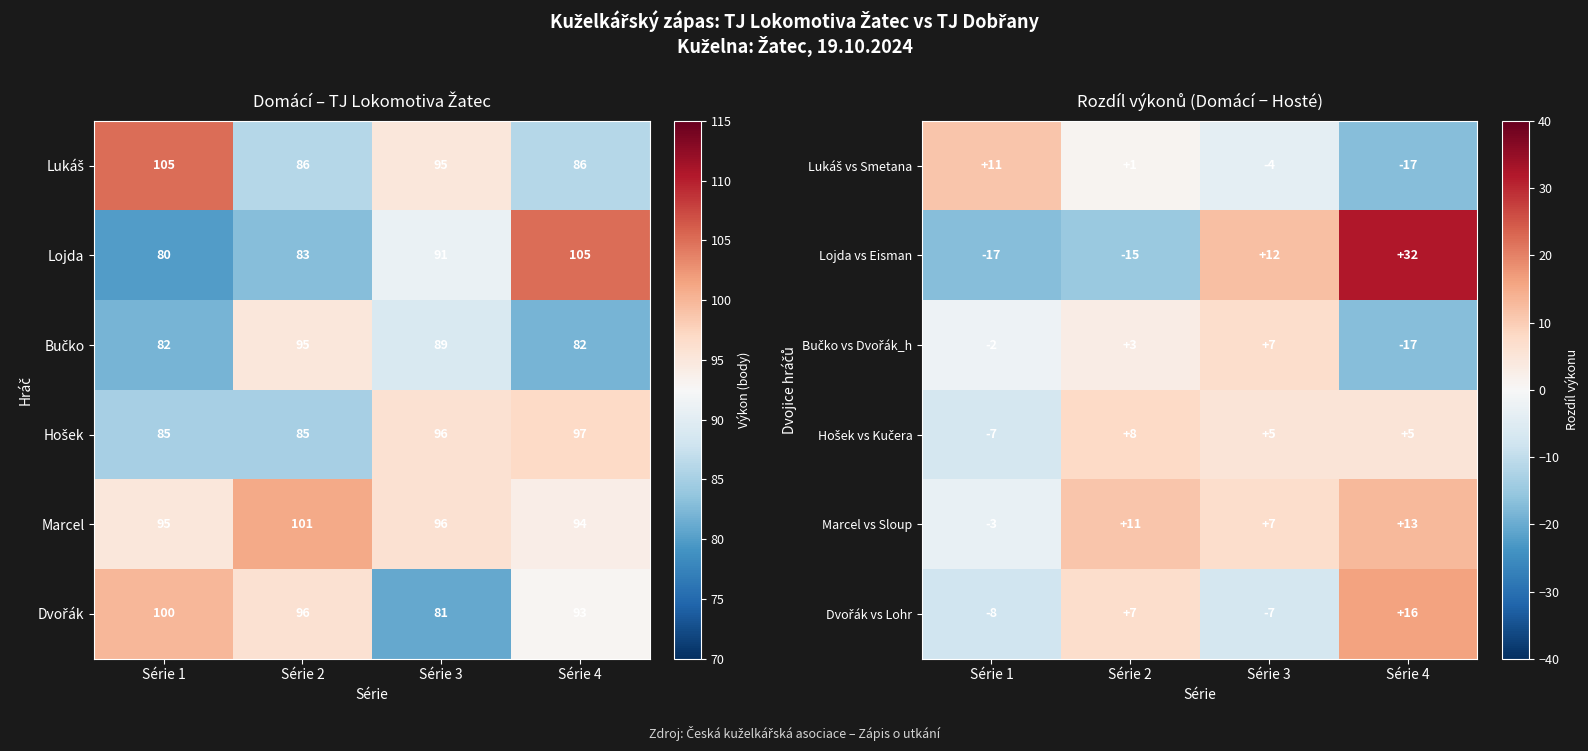

Is the value of Lojda vs Eisman at Série 2 greater than the value of Marcel vs Sloup at Série 4?

No